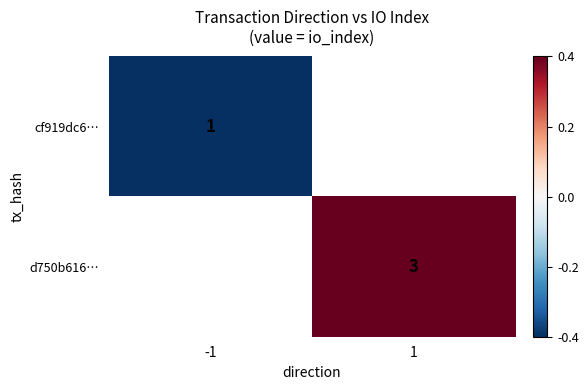

True or false: d750b616… has a value of 3 at 1.

True